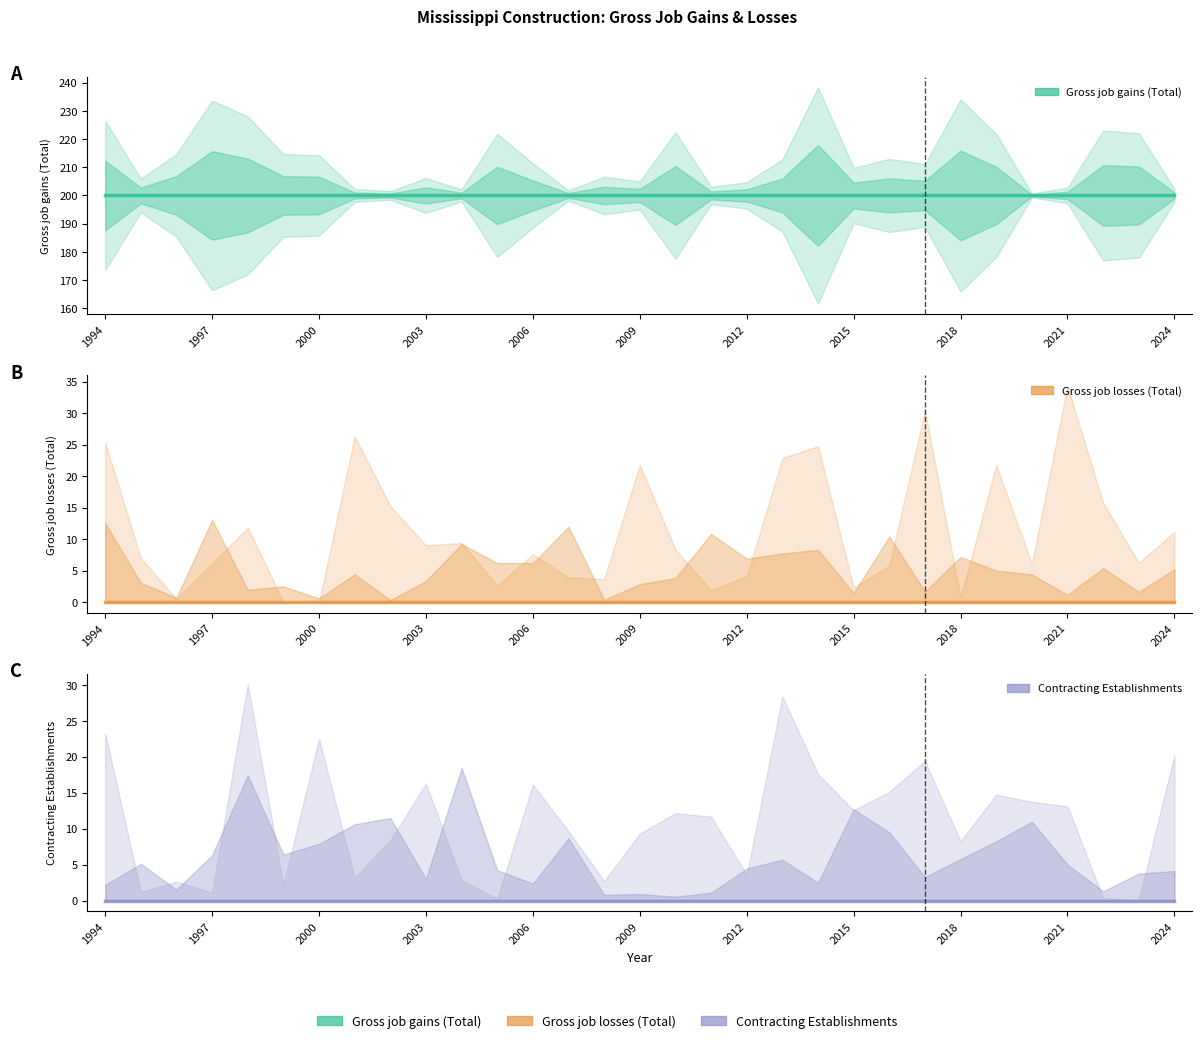

How many lines are shown in the chart?

3